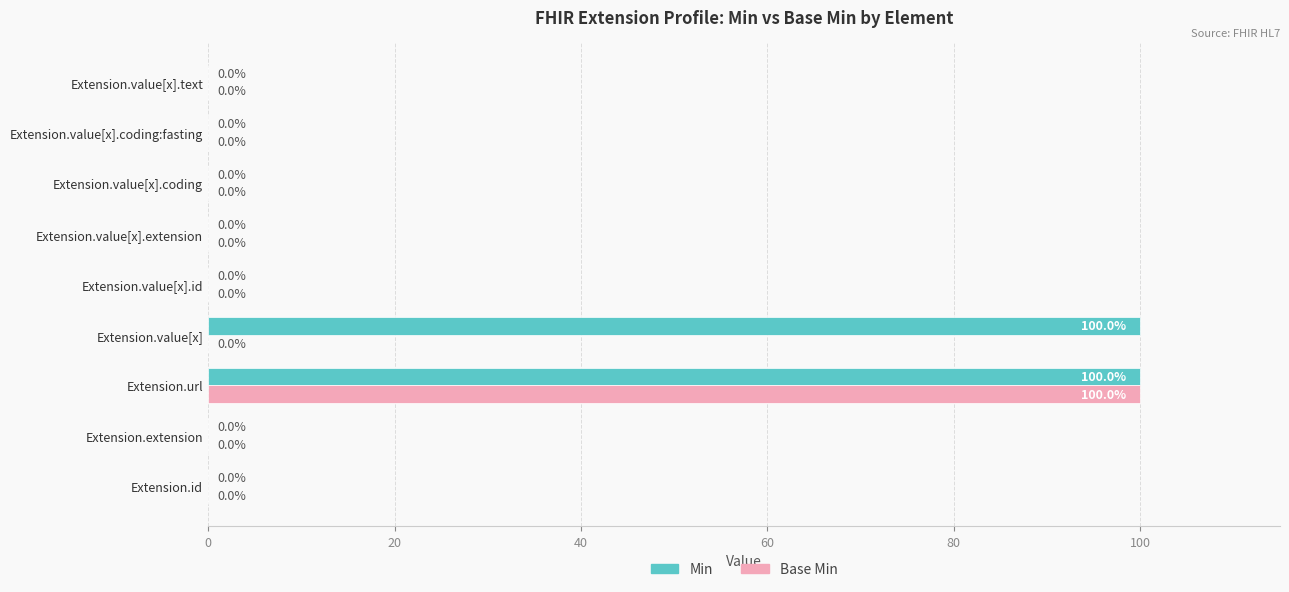

Is it true that Min equals -33 at Extension.value[x].extension?

False